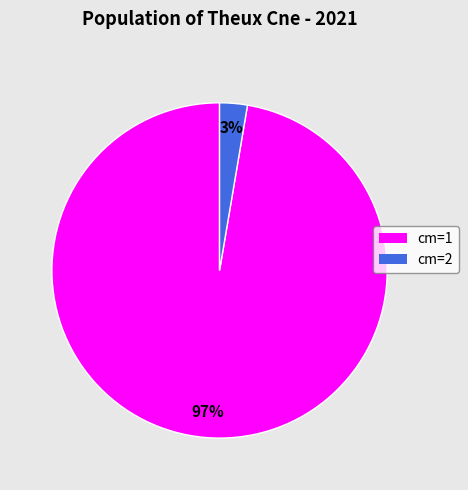

Is there any slice that represents more than half of the pie?

Yes